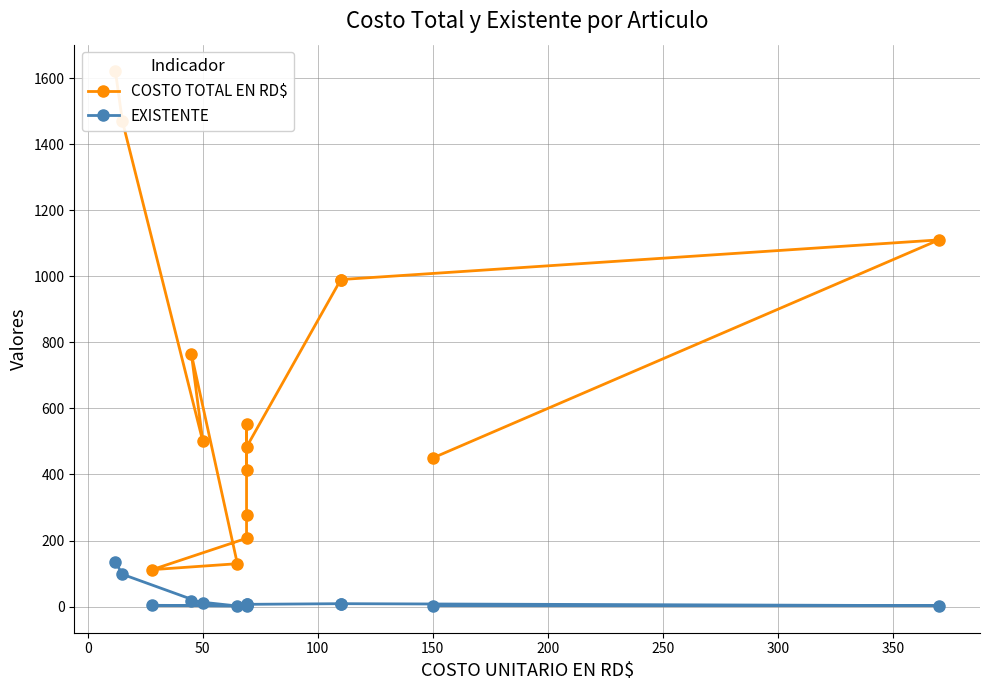

Is the value of EXISTENTE at 11 greater than the value of COSTO TOTAL EN RD$ at 150?

No